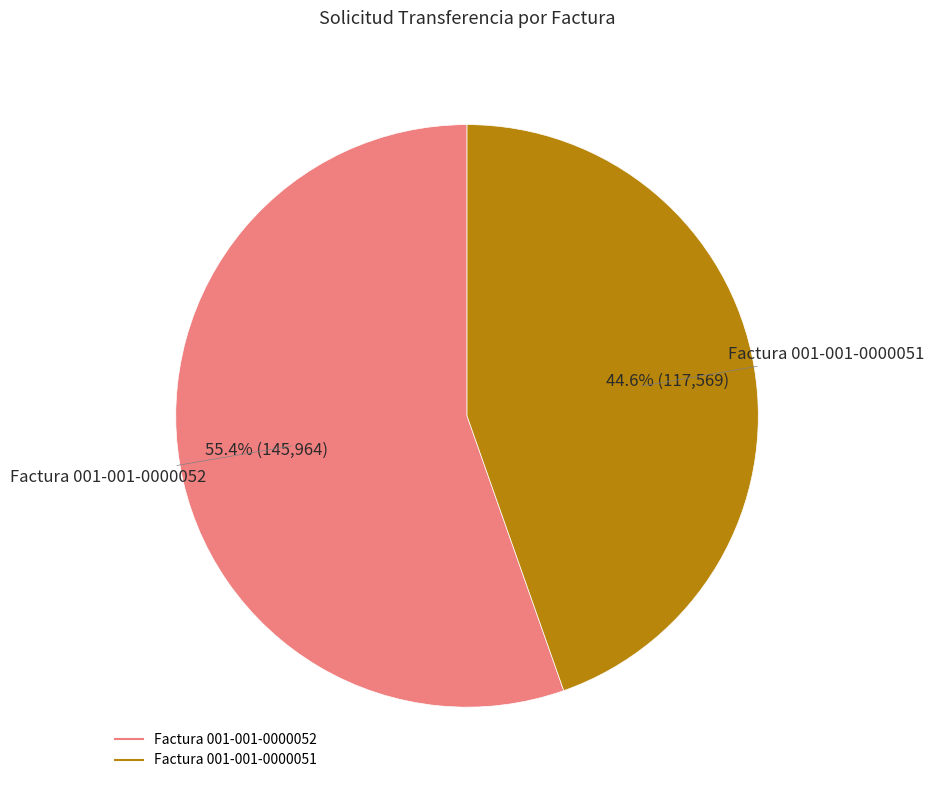

What percentage is NOT represented by Factura 001-001-0000052?

44.6%